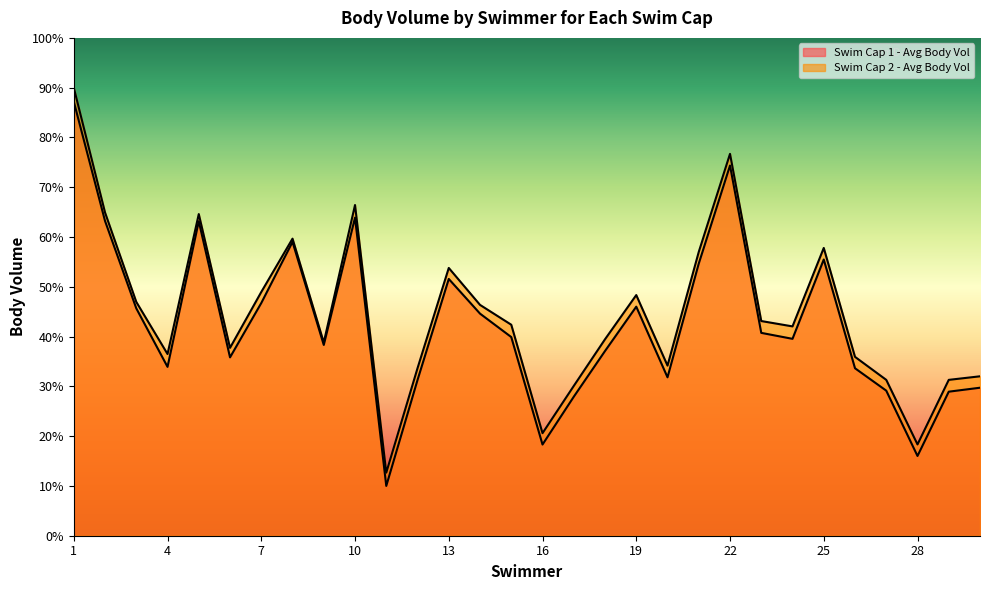

How many data points in Swim Cap 1 - Avg Body Vol are above 39?

16